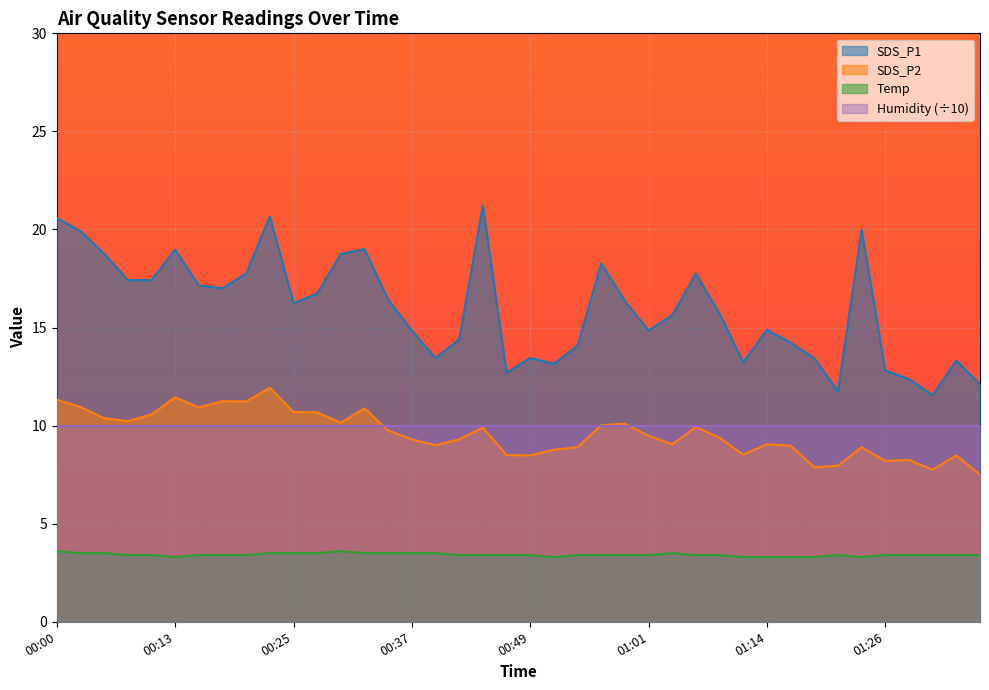

What is the highest value of the Humidity (÷10) series?

10.0